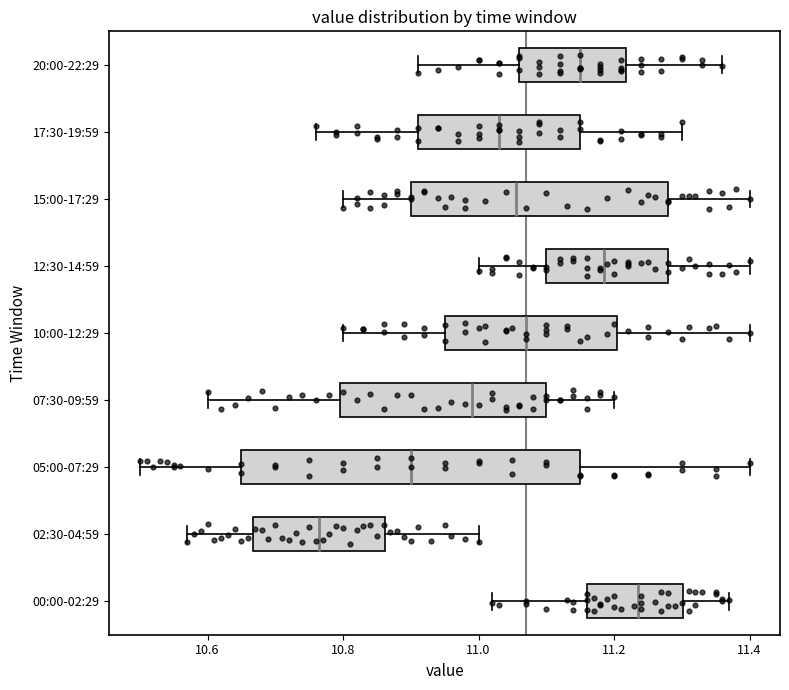

Reading bottom to top, transcribe this box plot: for each box, give where its median line is, the range the box spans, and where its two whiskers end, as read against the x-axis. The values are not printed on the chart, so give them approximately, as read against the axis.

00:00-02:29: median 11.24, box 11.16 to 11.30, whiskers 11.02 to 11.38
02:30-04:59: median 10.76, box 10.66 to 10.86, whiskers 10.58 to 11.00
05:00-07:29: median 10.90, box 10.66 to 11.16, whiskers 10.50 to 11.40
07:30-09:59: median 11.00, box 10.80 to 11.10, whiskers 10.60 to 11.20
10:00-12:29: median 11.08, box 10.96 to 11.20, whiskers 10.80 to 11.40
12:30-14:59: median 11.18, box 11.10 to 11.28, whiskers 11.00 to 11.40
15:00-17:29: median 11.06, box 10.90 to 11.28, whiskers 10.80 to 11.40
17:30-19:59: median 11.04, box 10.92 to 11.16, whiskers 10.76 to 11.30
20:00-22:29: median 11.16, box 11.06 to 11.22, whiskers 10.92 to 11.36